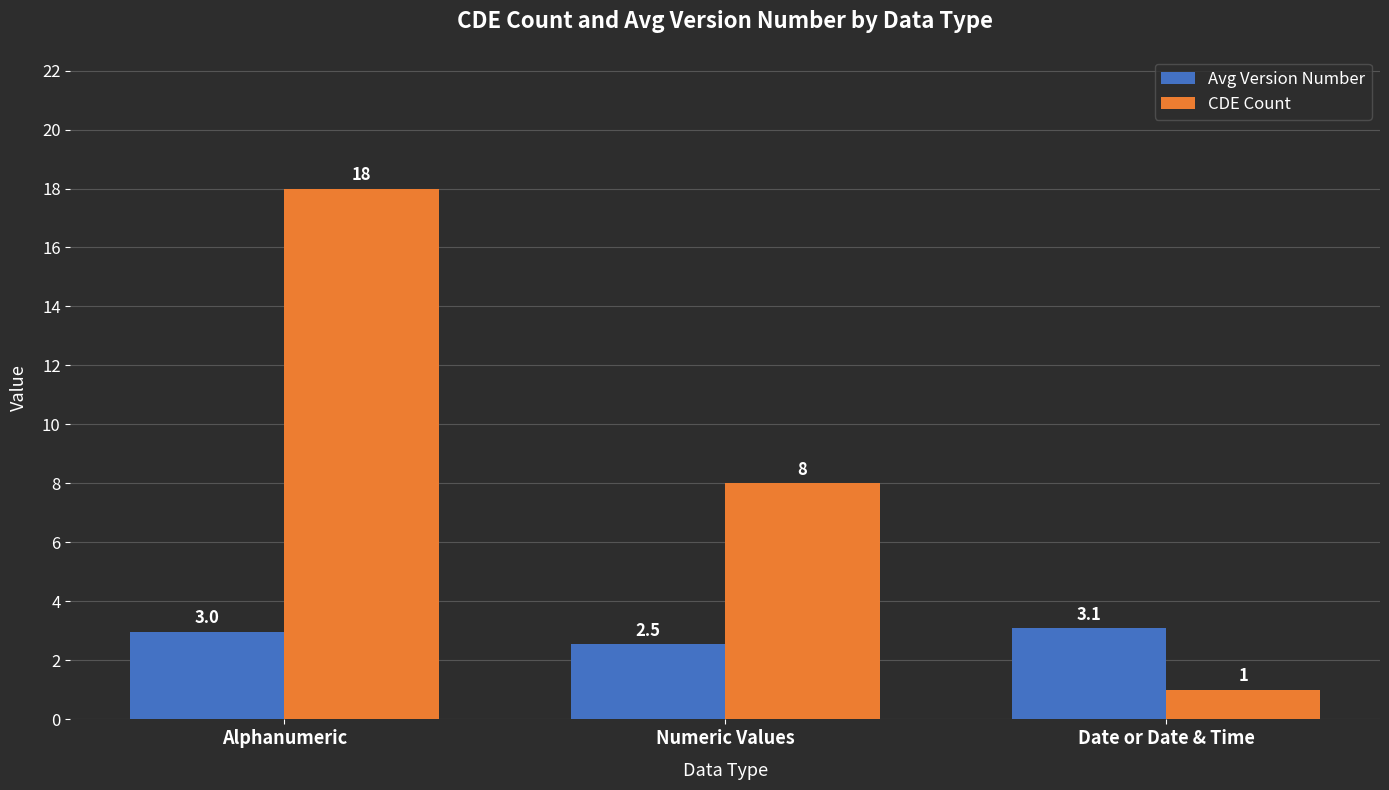

What is the difference between the maximum and minimum values in the CDE Count series?

17.0